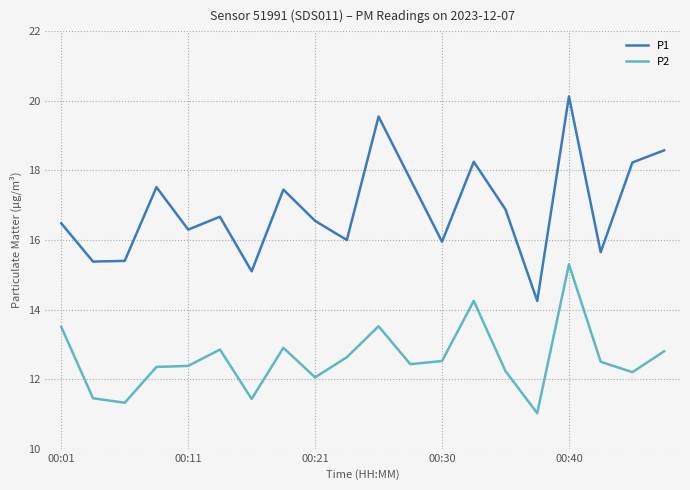

What is the sum of all P2 values?

251.6